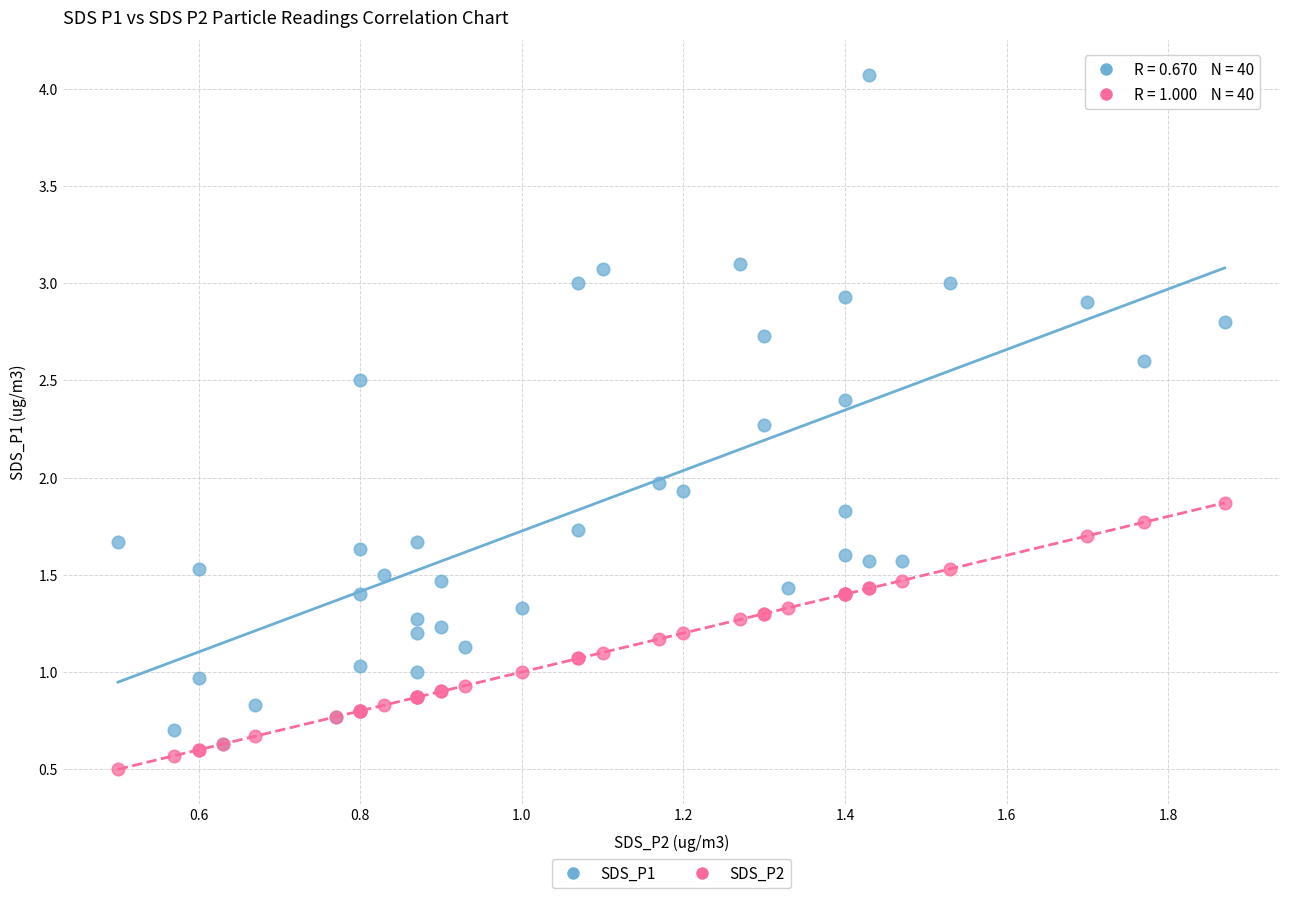

What are all the series names shown in the legend?

SDS_P1, SDS_P2